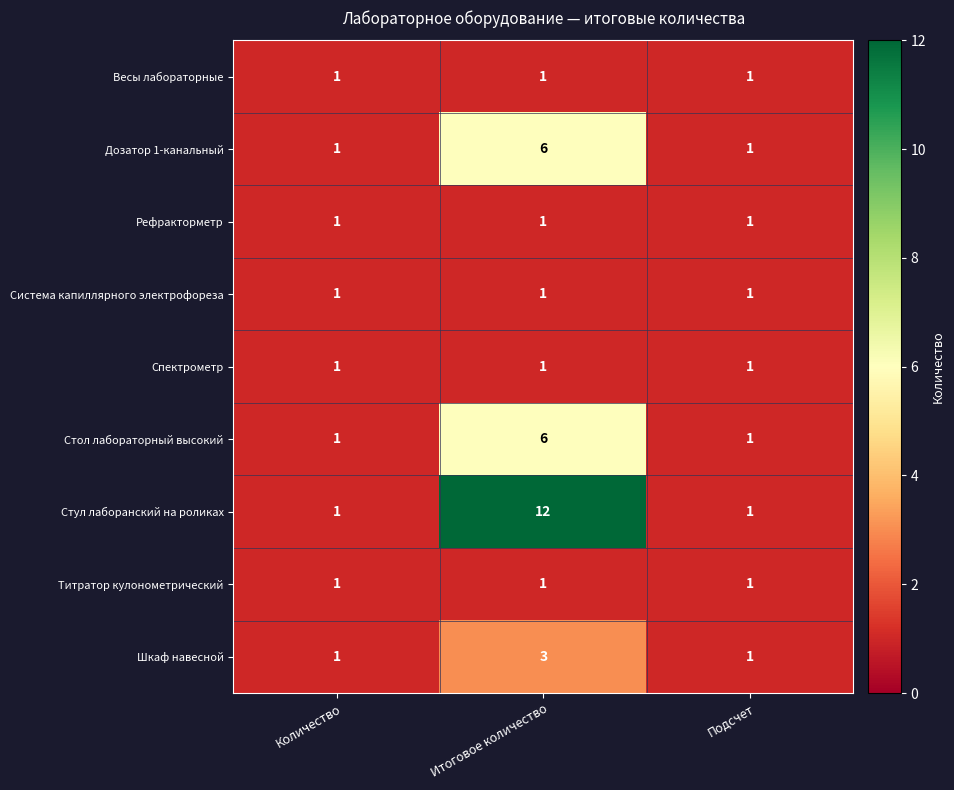

What is the total value across all series at Итоговое количество?

32